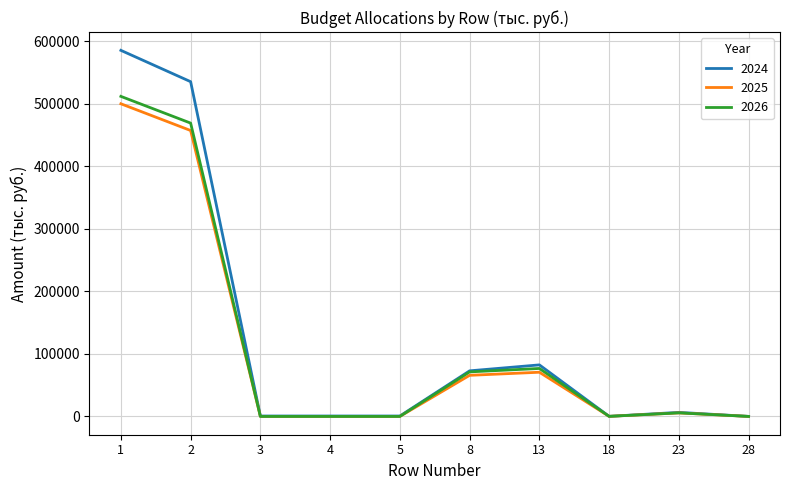

The 2026 series shows 713757.8 at 2. True or false?

False